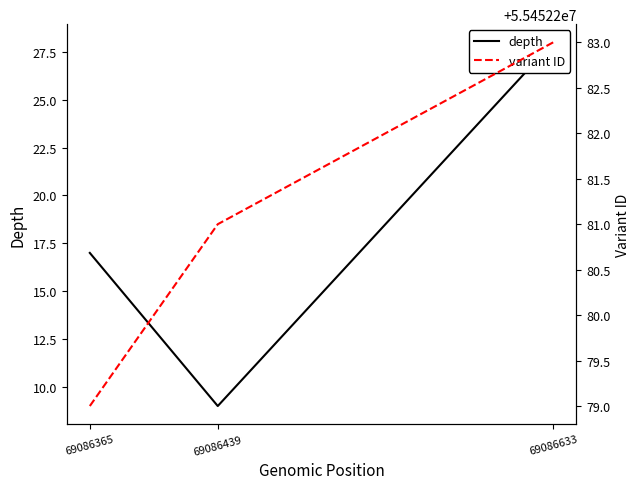

At which label is depth closest to 18?

69086365